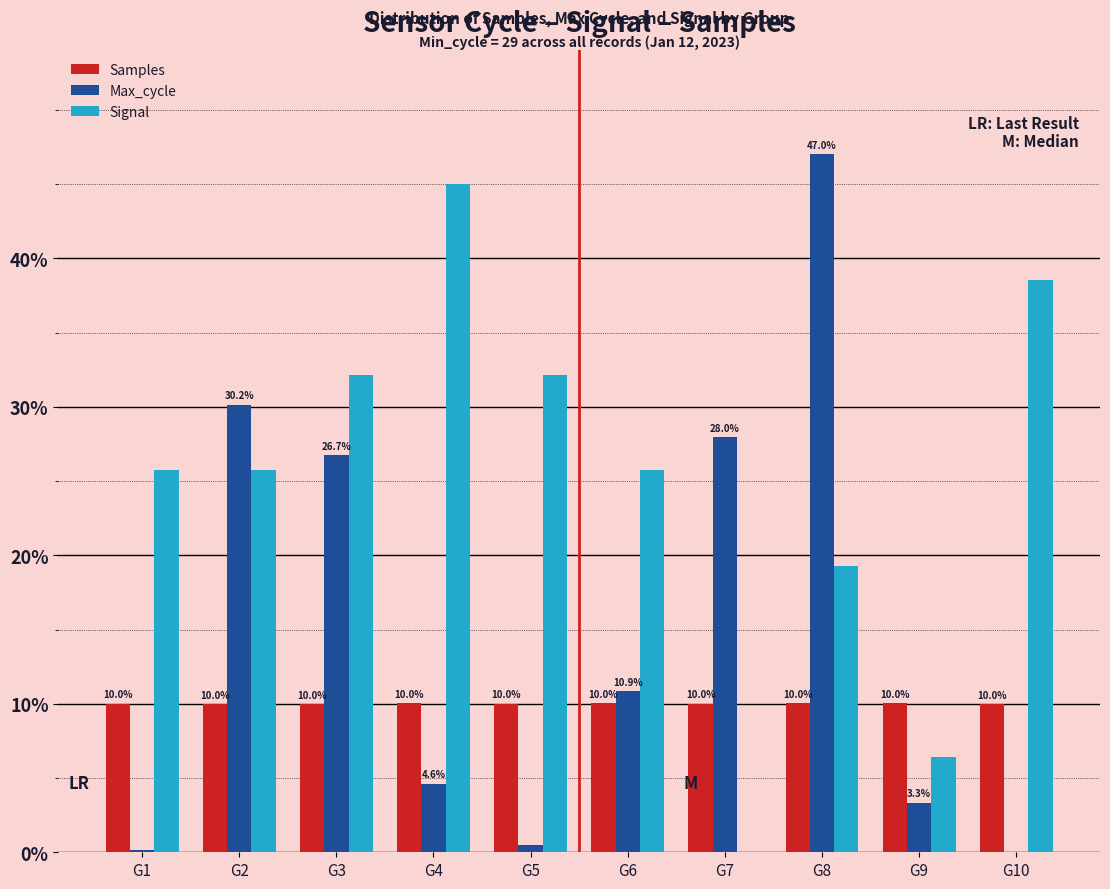

True or false: Max_cycle has a value of 47.0 at G8.

True